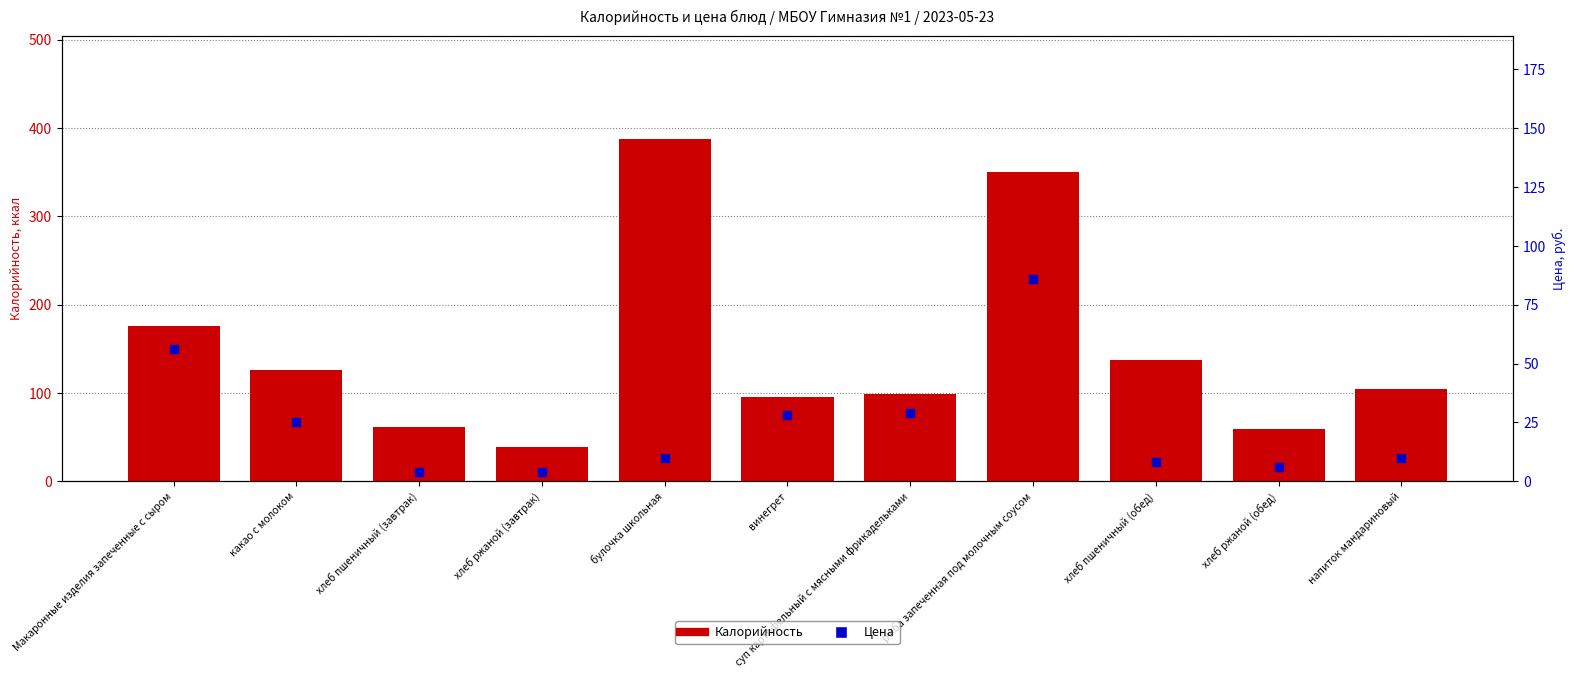

Which series has the largest total across all categories?

Калорийность